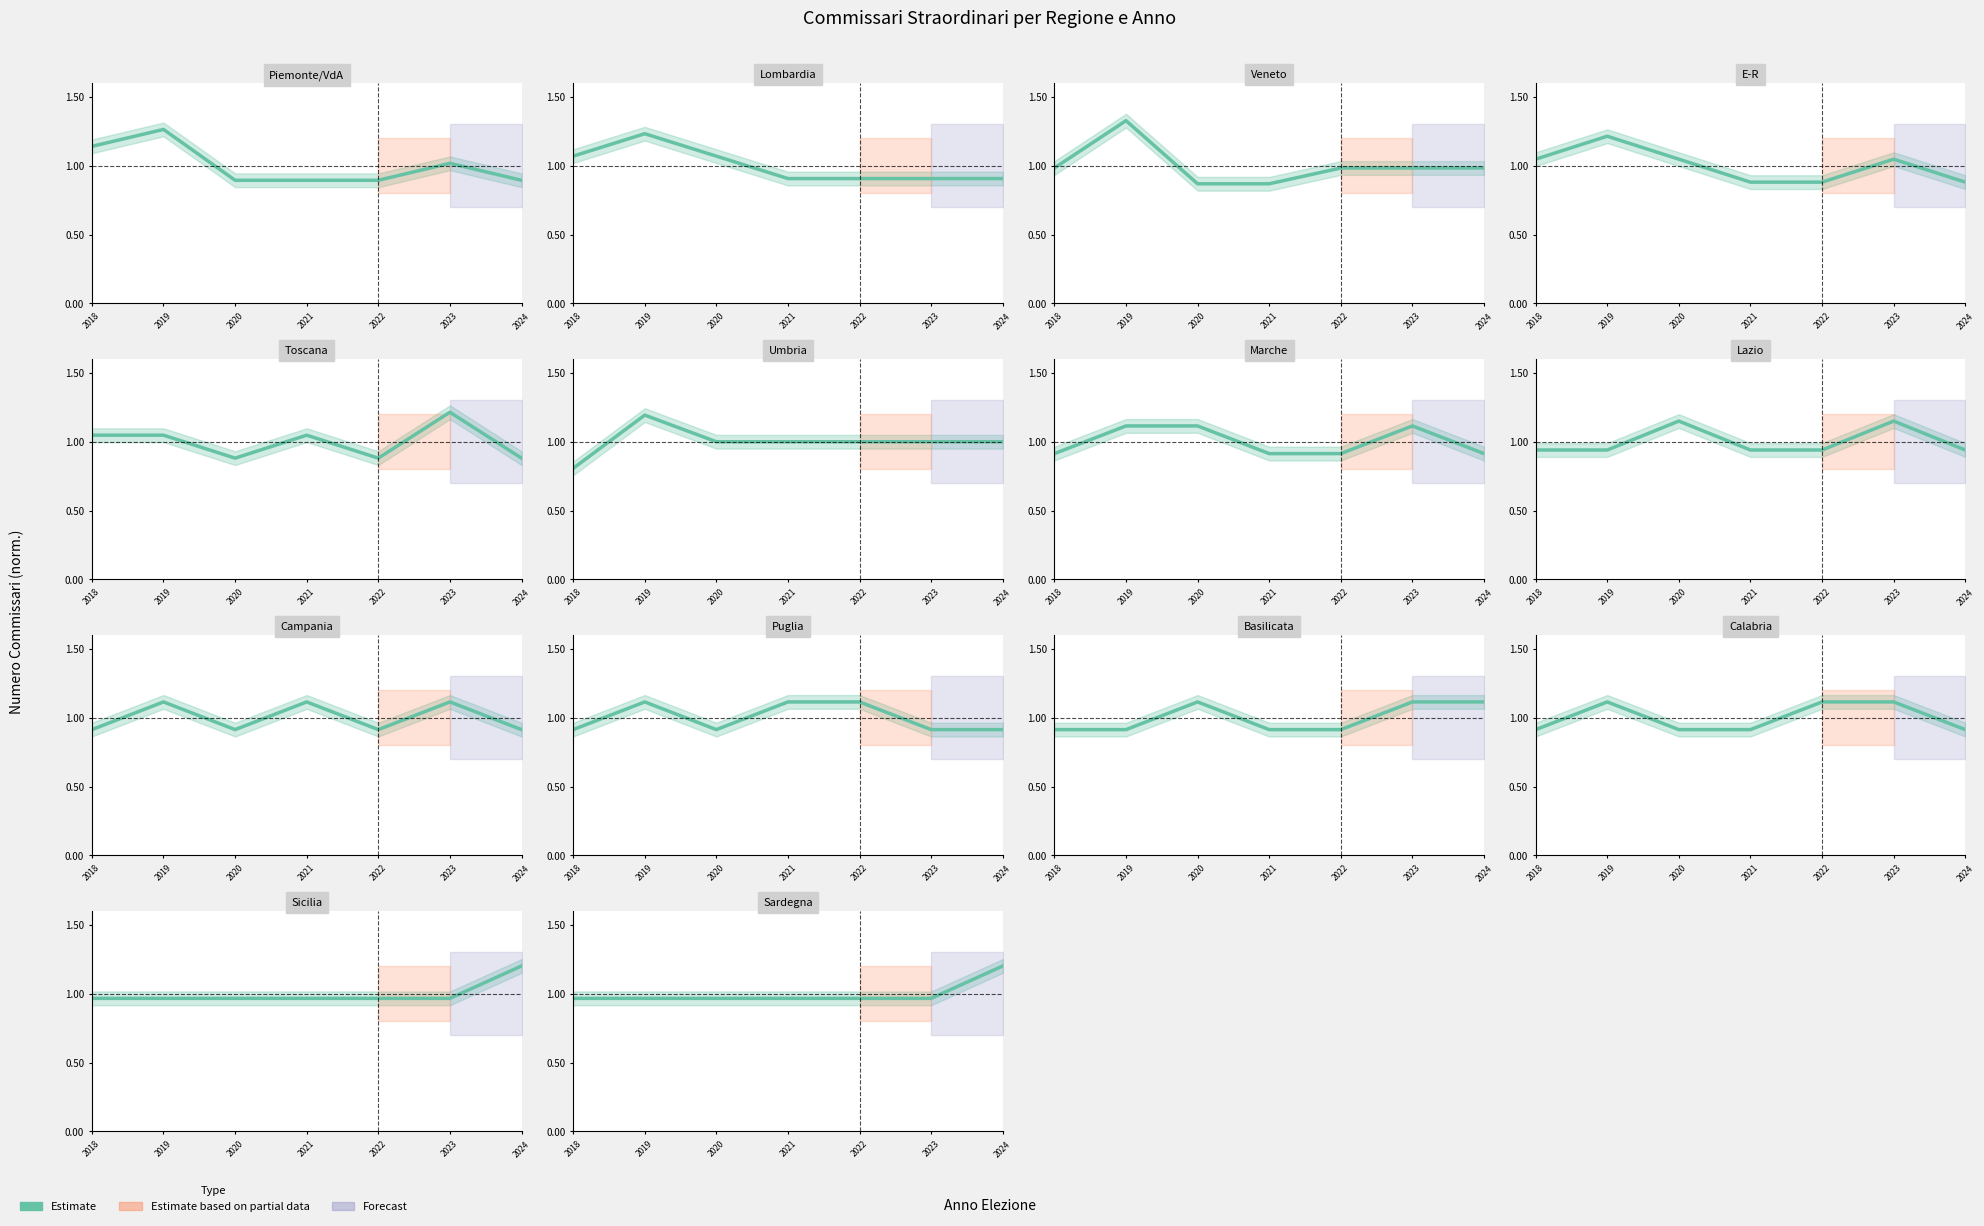

Is it true that the value at 2023 is 1.0?

True